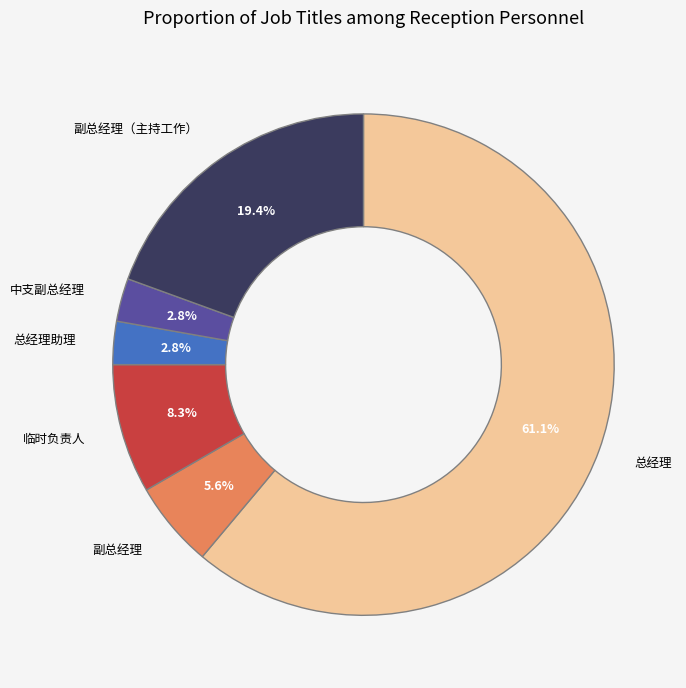

Between 总经理 and 临时负责人, which is larger?

总经理